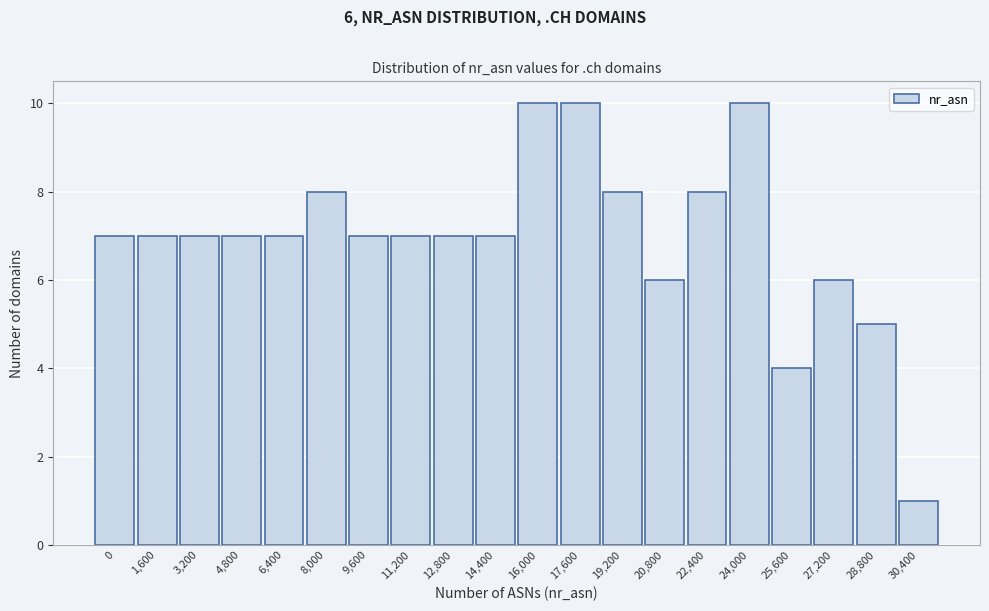

Reading left to right, list all the values displayed in this chart.

0=7	1,600=7	3,200=7	4,800=7	6,400=7	8,000=8	9,600=7	11,200=7	12,800=7	14,400=7	16,000=10	17,600=10	19,200=8	20,800=6	22,400=8	24,000=10	25,600=4	27,200=6	28,800=5	30,400=1